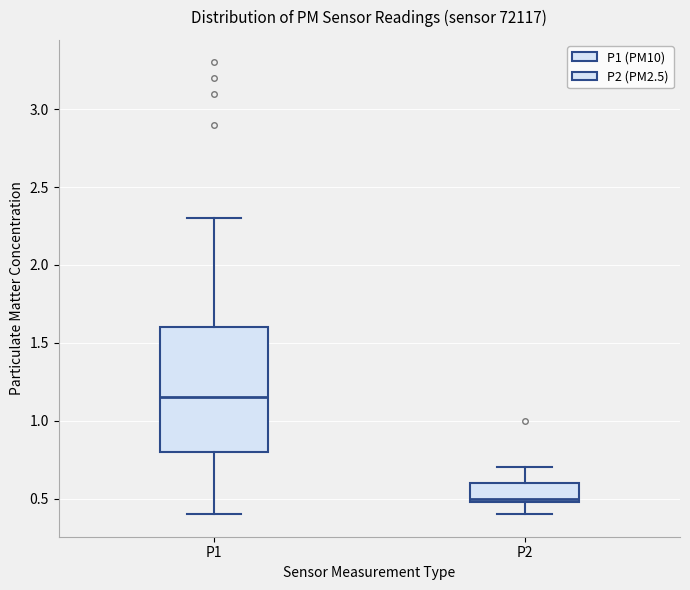

Which box has the highest median line?

P1